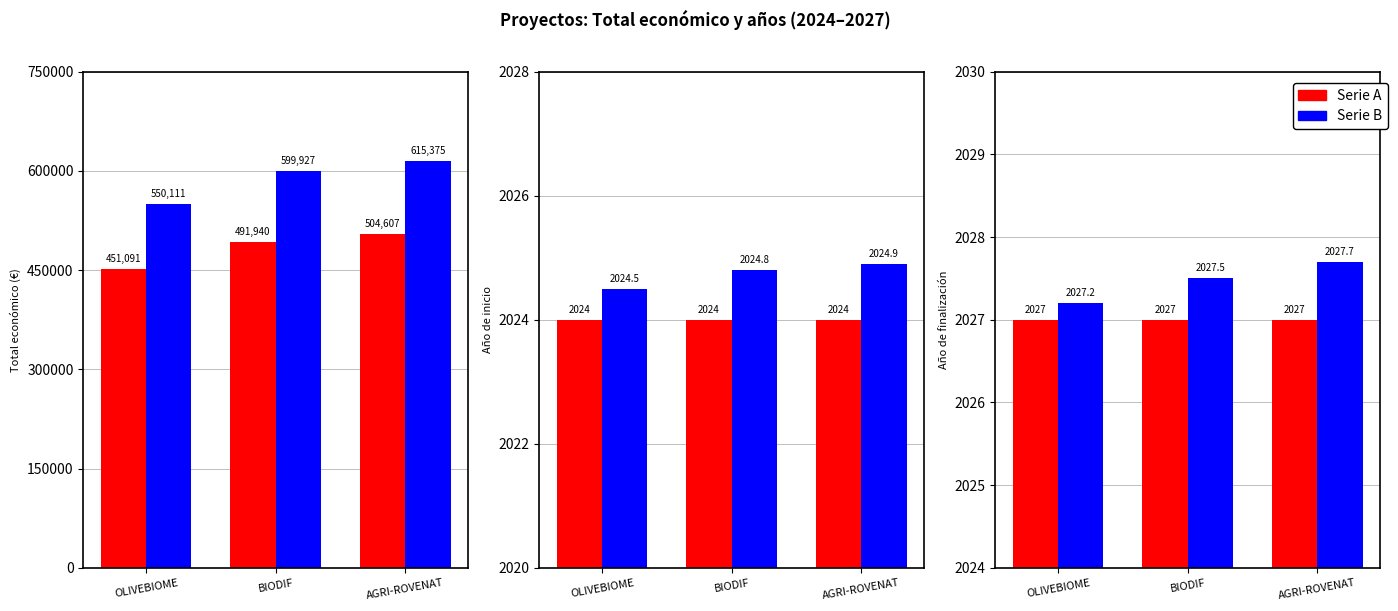

How many data points does each series have?

3